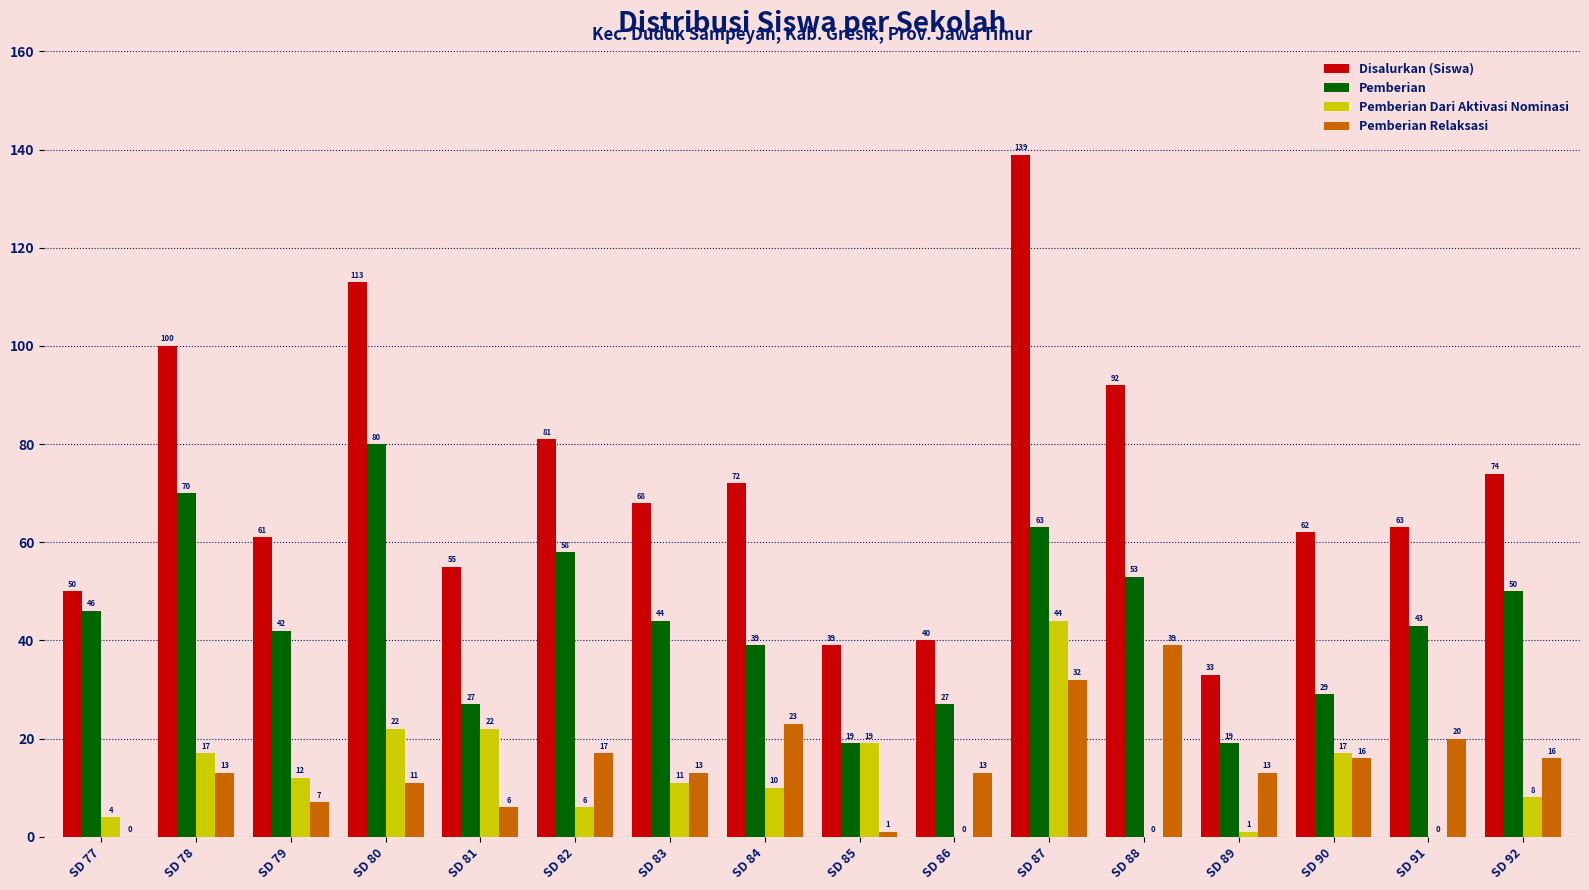

Are the bars grouped side by side (vs. stacked)?

Yes